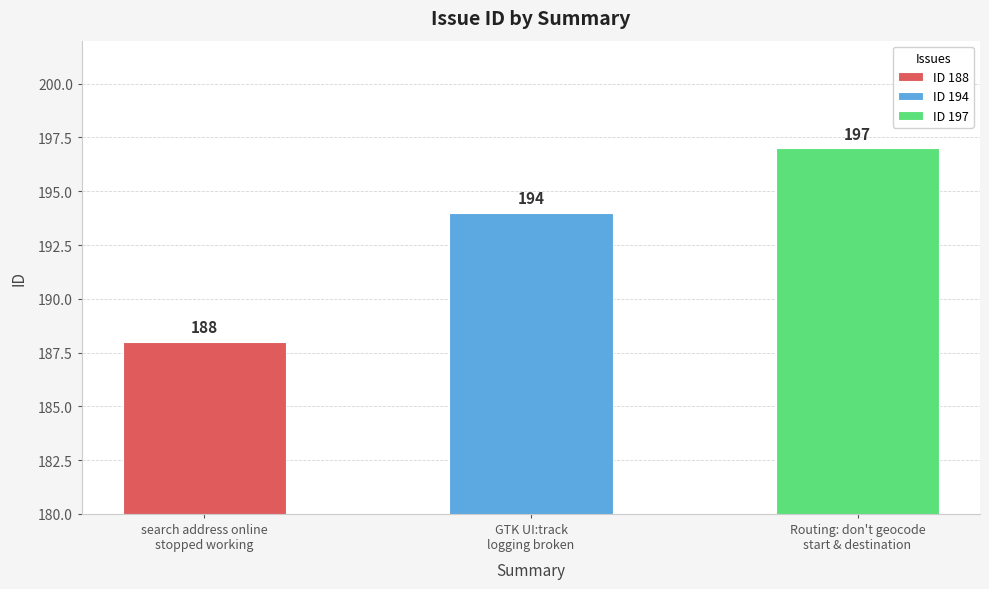

What is the change in value from search address online
stopped working to Routing: don't geocode
start & destination?

+9